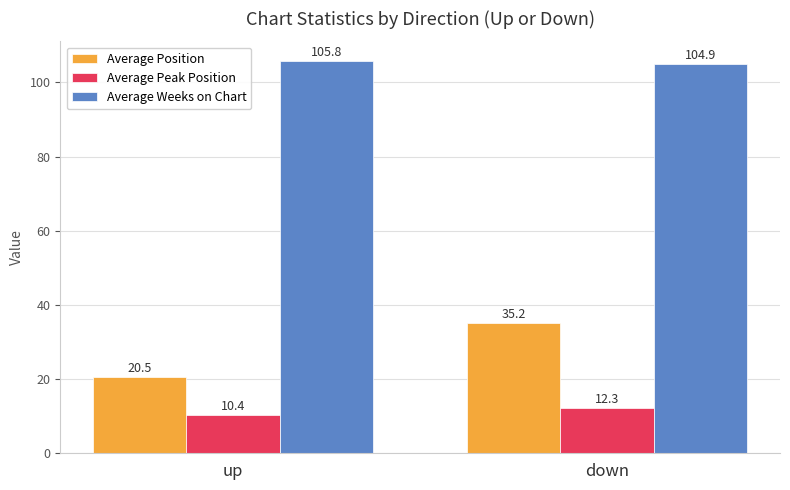

At which label is Average Weeks on Chart closest to 105?

down